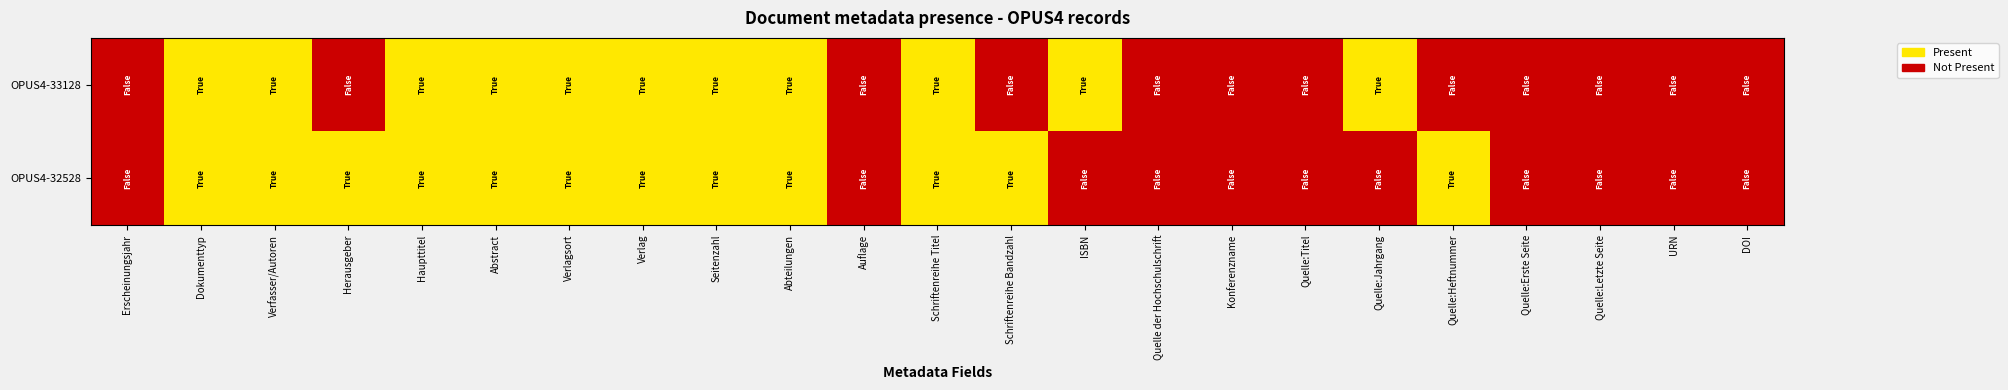

Which series has the widest spread of values?

OPUS4-33128